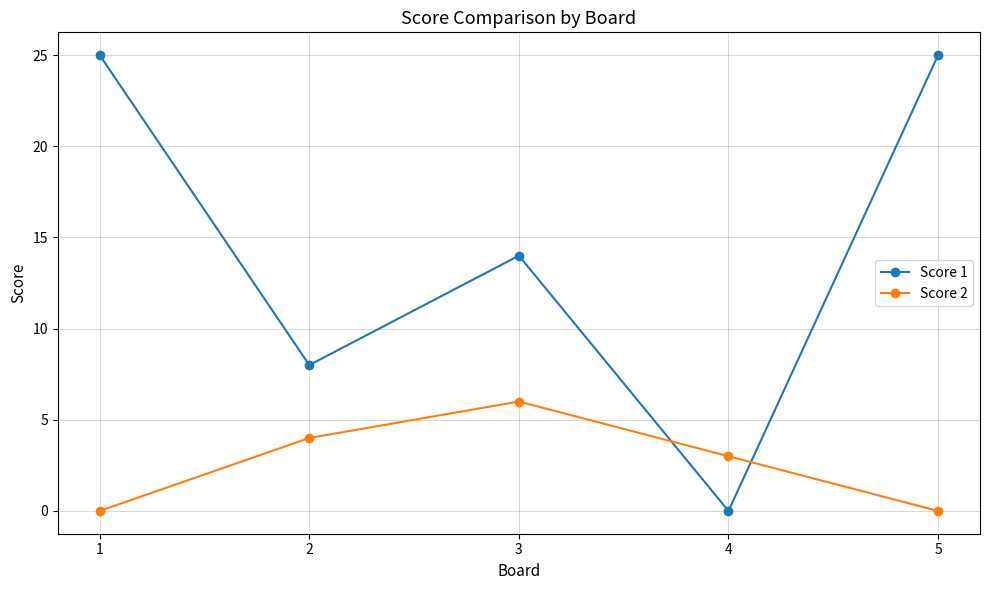

At how many categories does at least one series exceed 17?

2